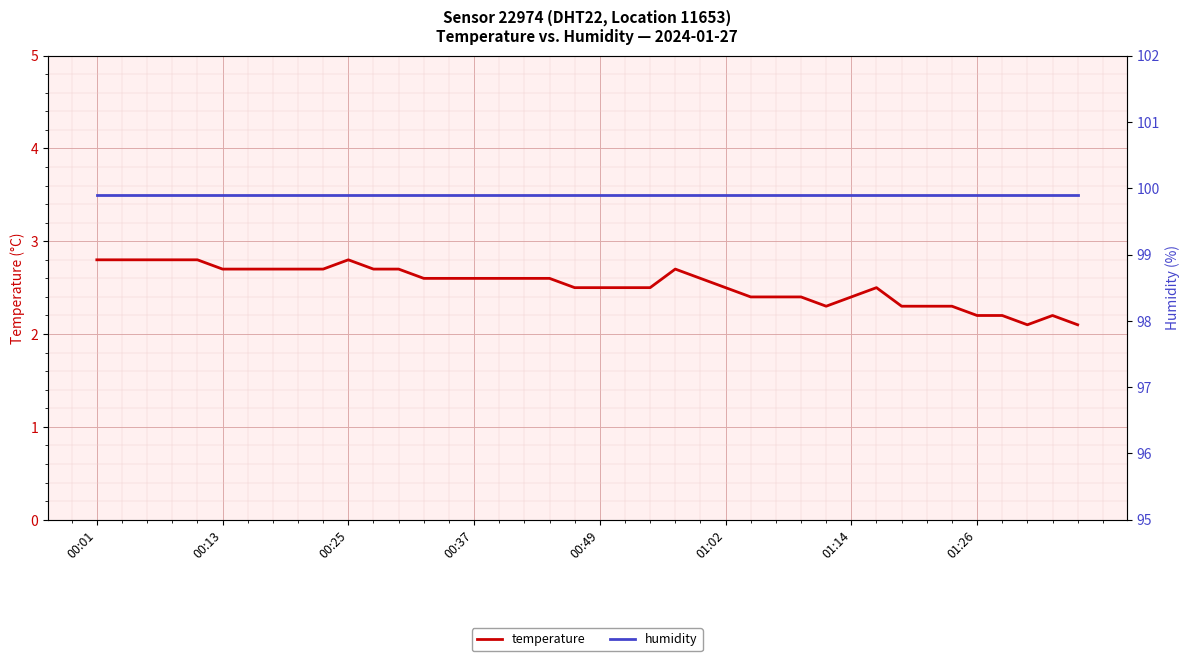

At which category does temperature reach its first local valley?

29